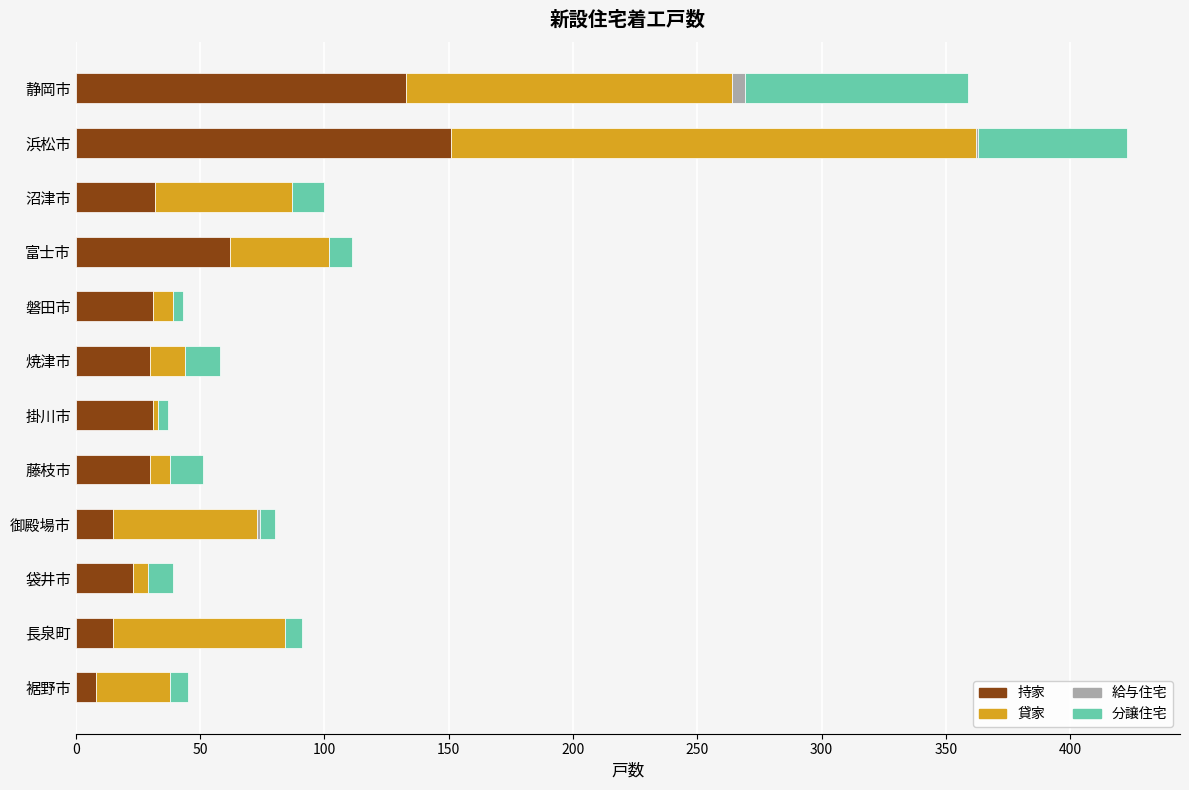

Which category has the highest value in the 持家 series?

浜松市